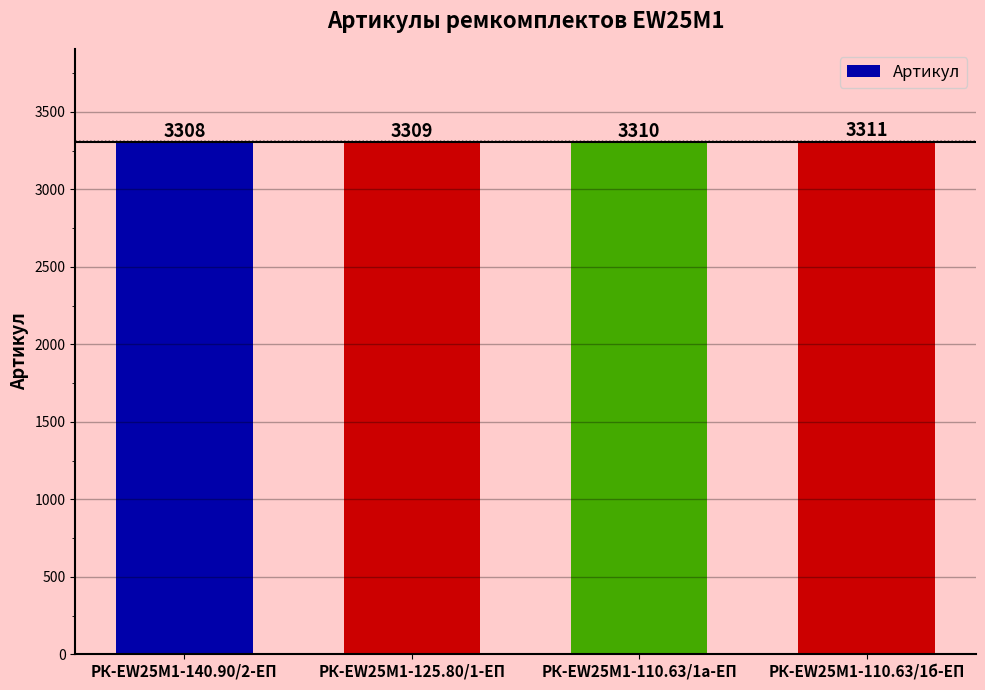

Which label corresponds to the smallest value in the chart?

РК-EW25M1-140.90/2-ЕП